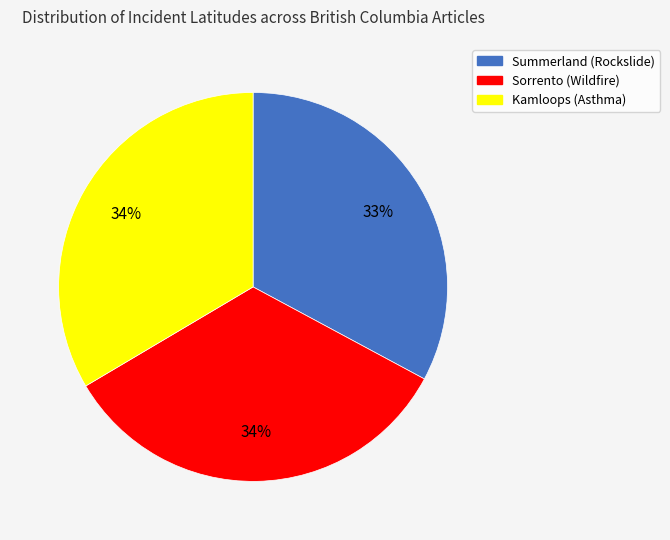

What is the smallest slice in the pie chart?

Summerland (Rockslide)